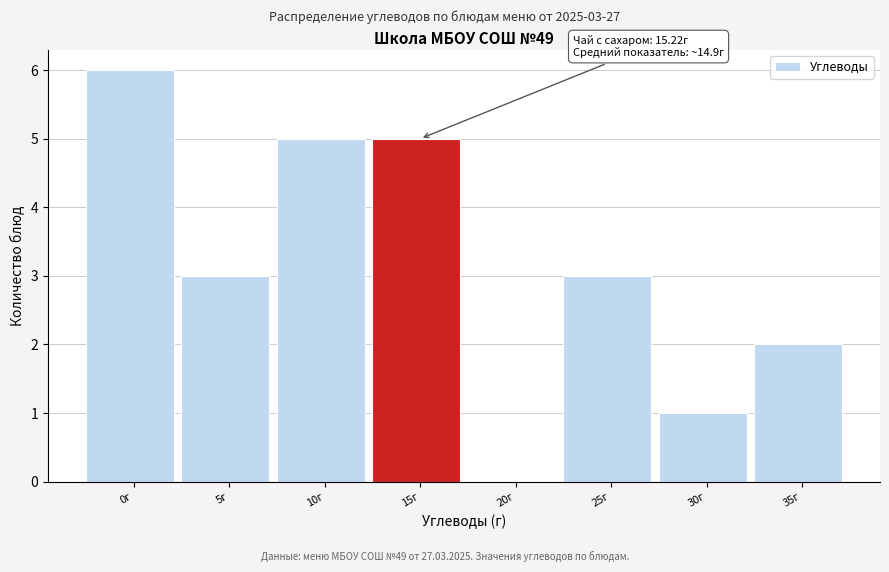

Reading right to left, what are all the values shown in this chart?

35г=2	30г=1	25г=3	20г=0	15г=5	10г=5	5г=3	0г=6